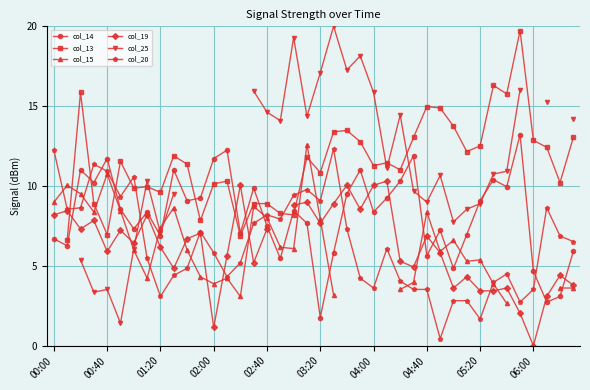

How many times do col_15 and col_14 cross each other?

12